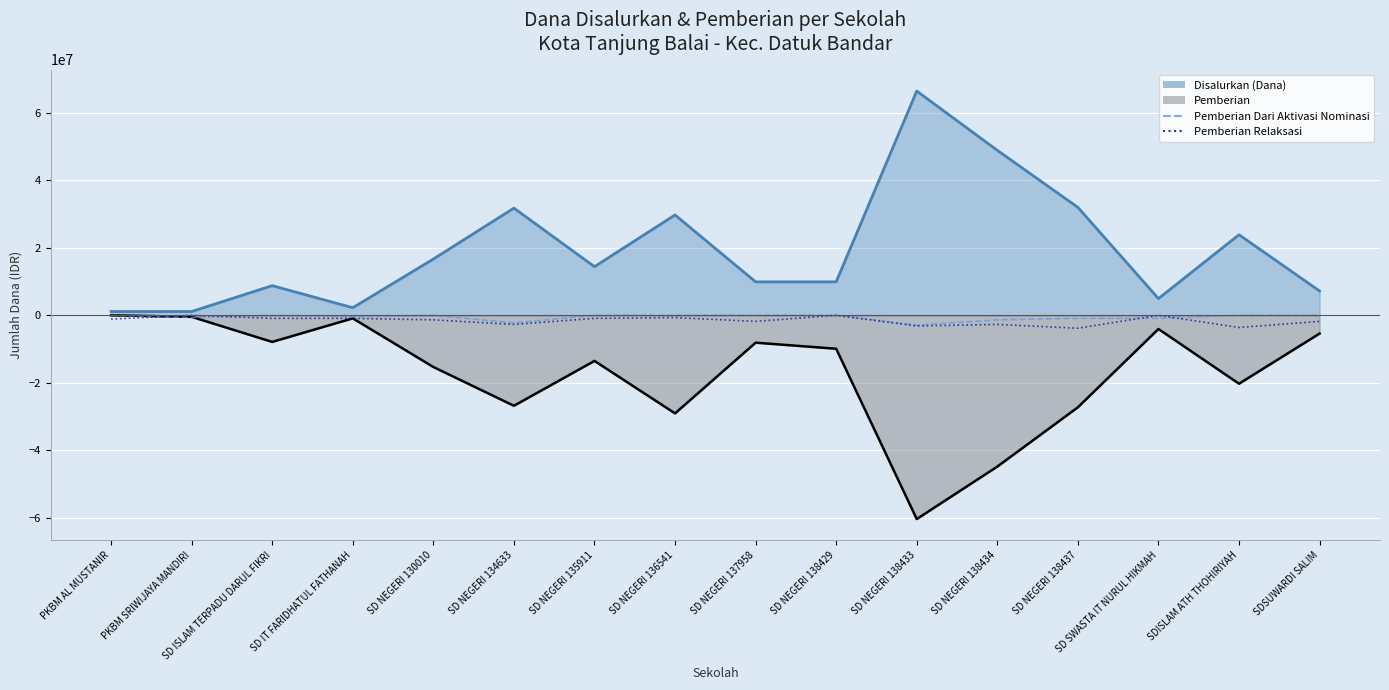

Read the Pemberian Relaksasi value at SD NEGERI 134633, to the nearest 10.

-2700000